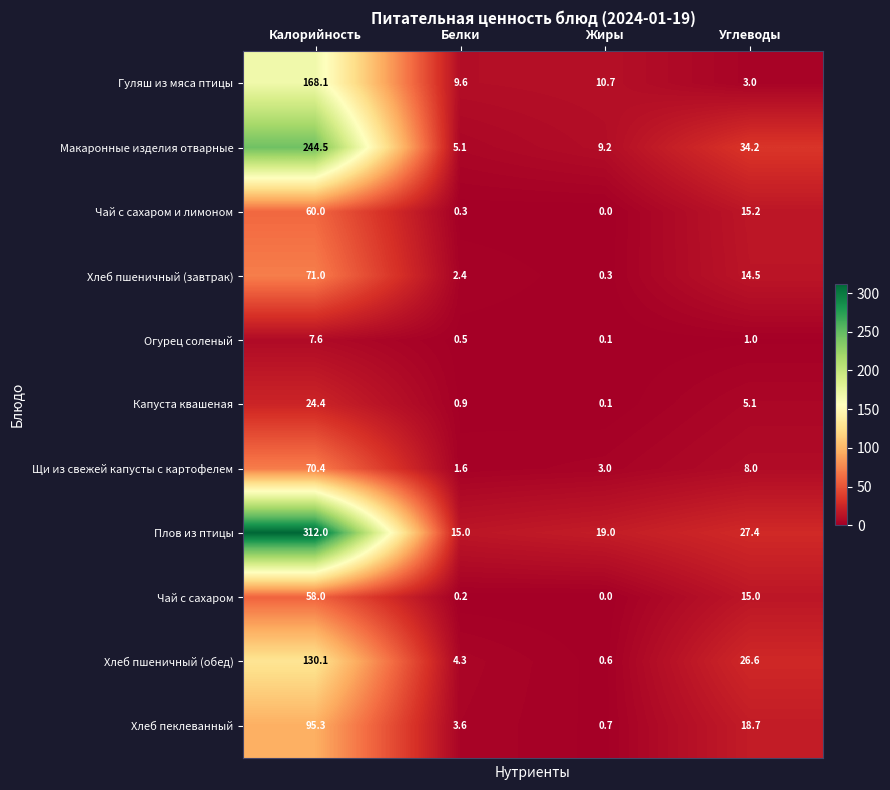

List the series in order of their peak value, highest first.

Плов из птицы, Макаронные изделия отварные, Гуляш из мяса птицы, Хлеб пшеничный (обед), Хлеб пеклеванный, Хлеб пшеничный (завтрак), Щи из свежей капусты с картофелем, Чай с сахаром и лимоном, Чай с сахаром, Капуста квашеная, Огурец соленый